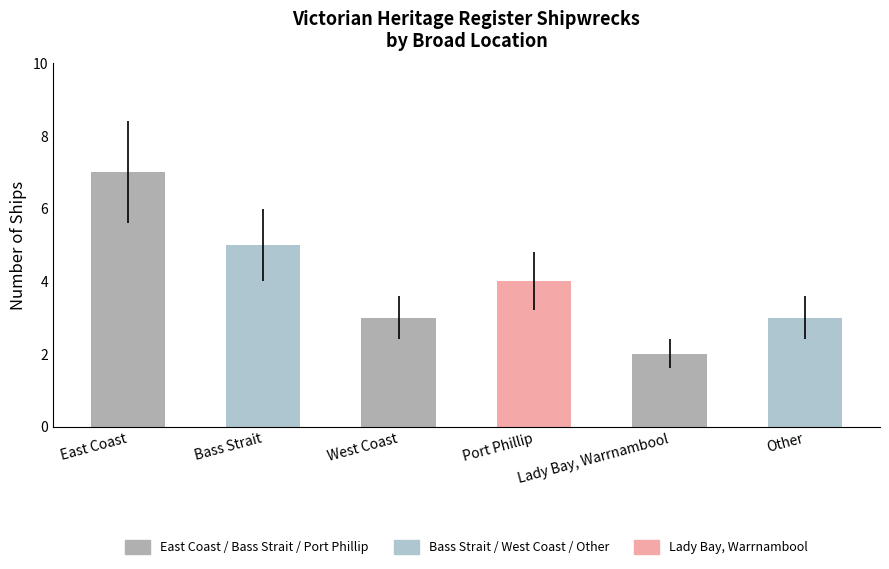

Reading left to right, list all the values displayed in this chart.

7	5	3	4	2	3